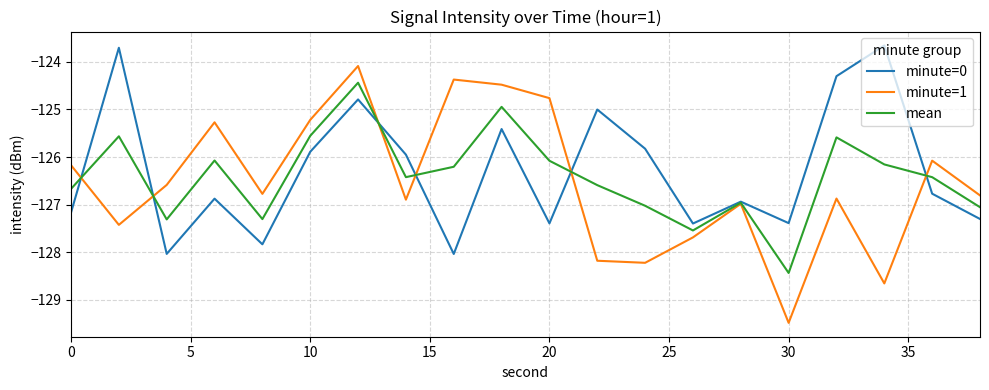

What is the maximum value shown in the chart?

-123.7